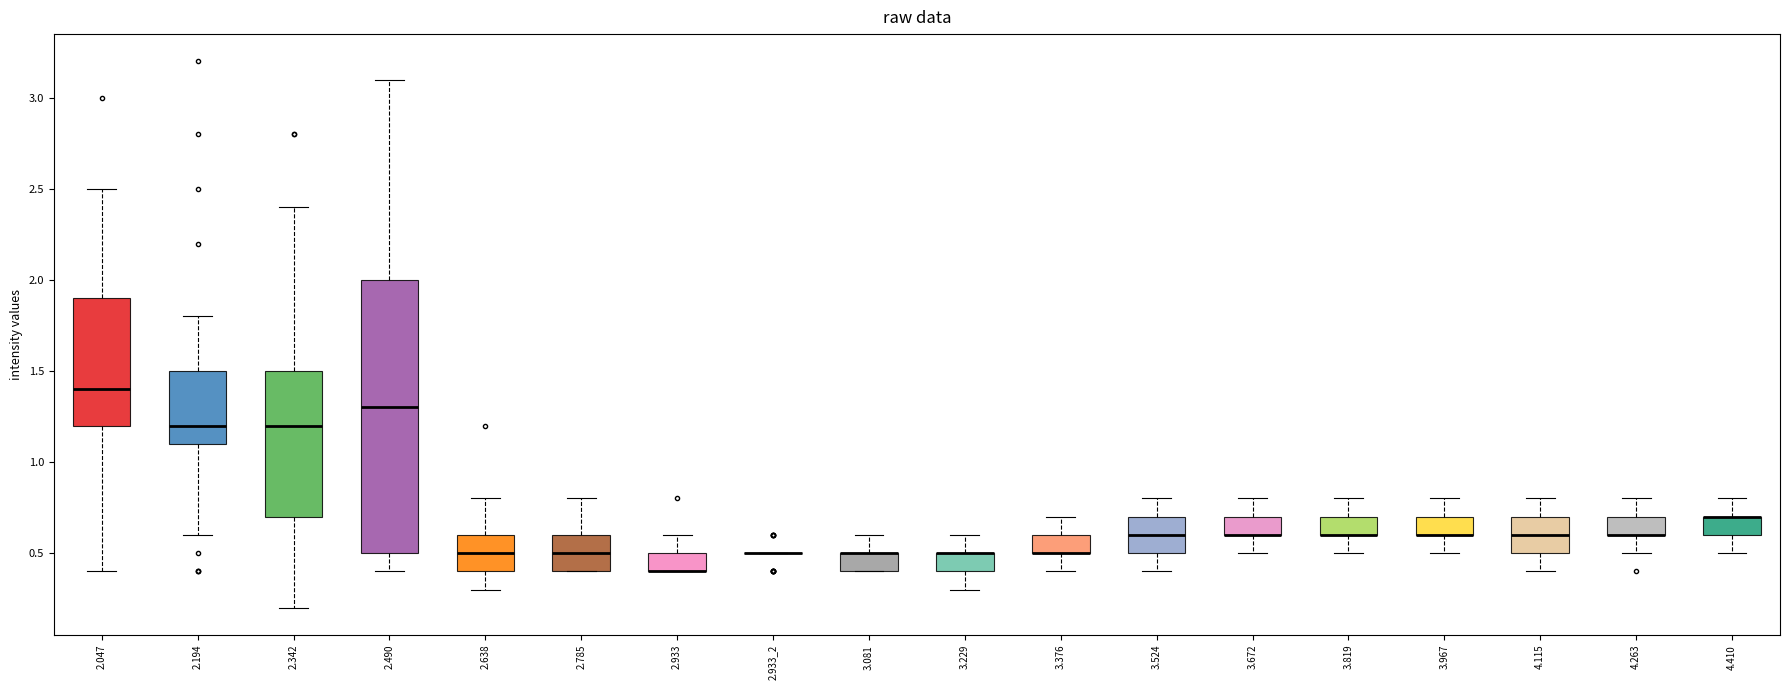

Which box is the tallest, from its lower edge to its upper edge?

2.490